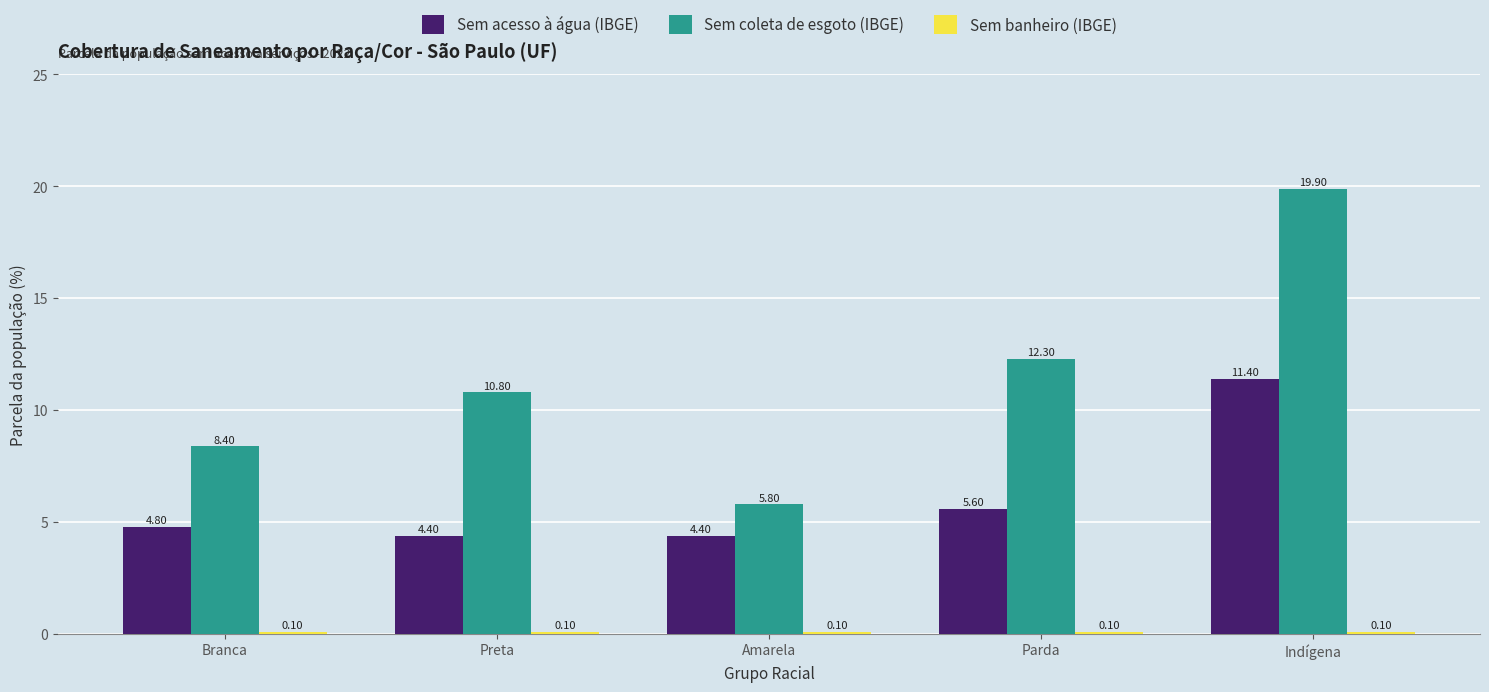

What is the spread (max minus min) of values at Indígena?

19.8